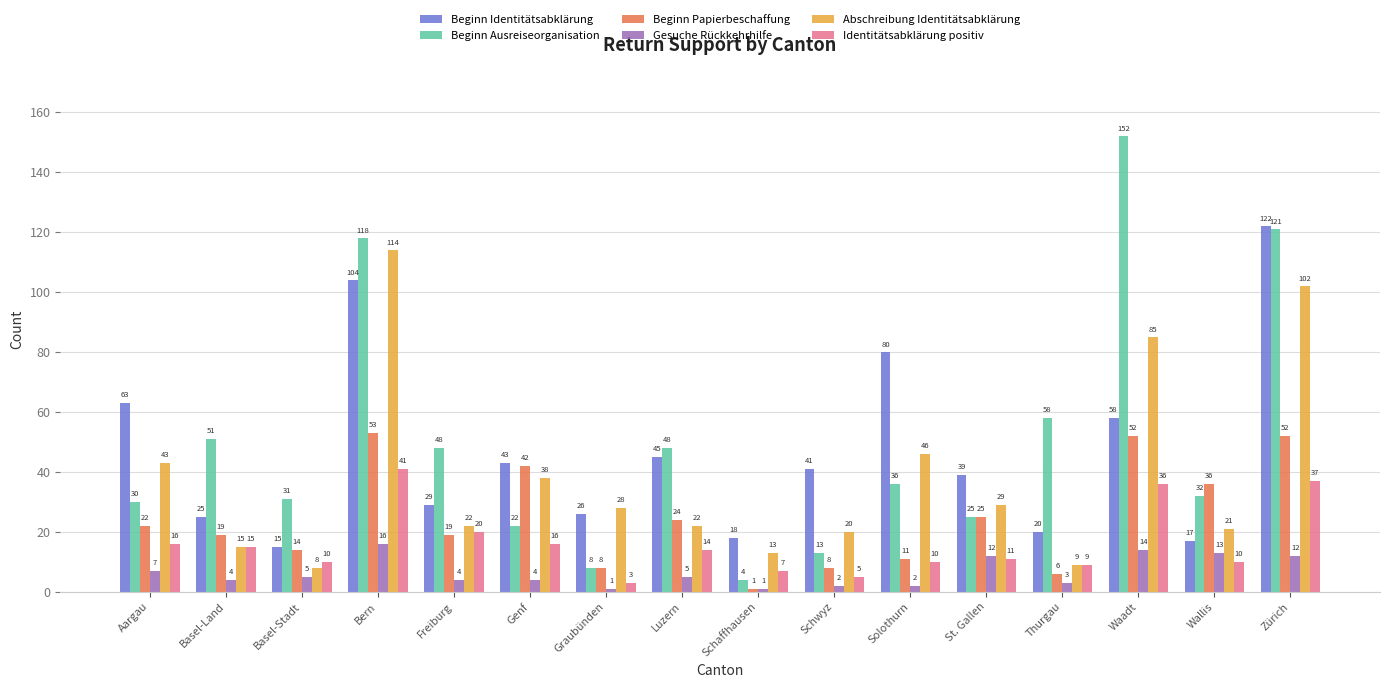

At how many categories does at least one series exceed 61?

5